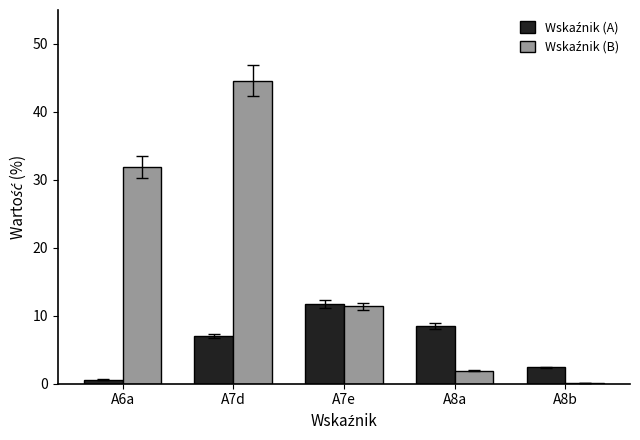

Does the chart contain stacked bars?

No